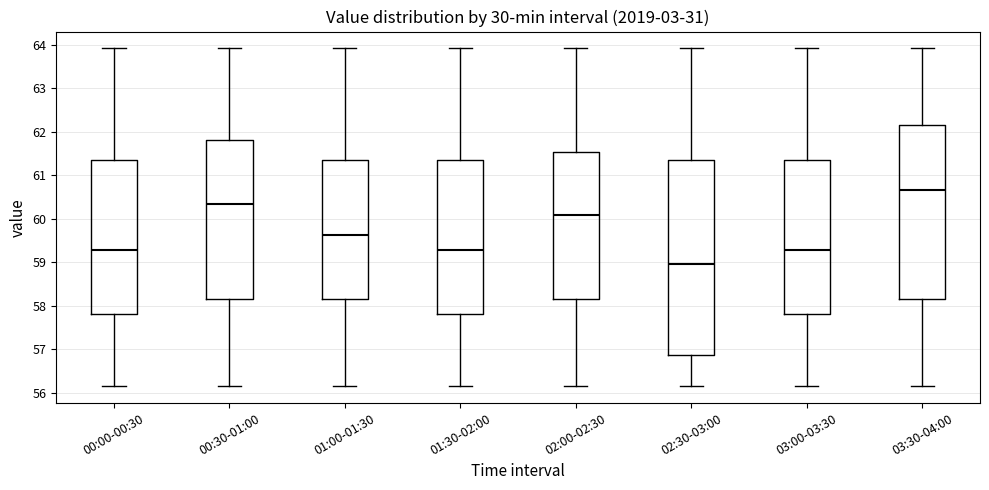

Which box's median line is the lowest?

02:30-03:00